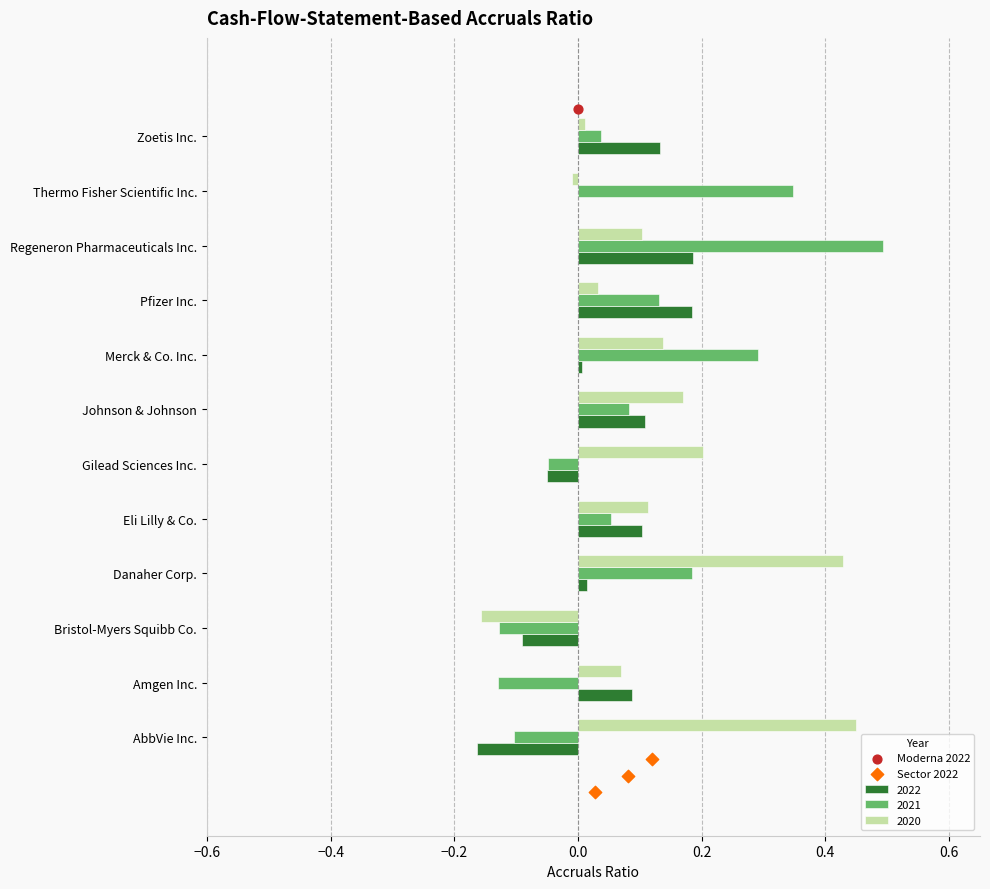

Which series has the largest total across all categories?

2020-12-31